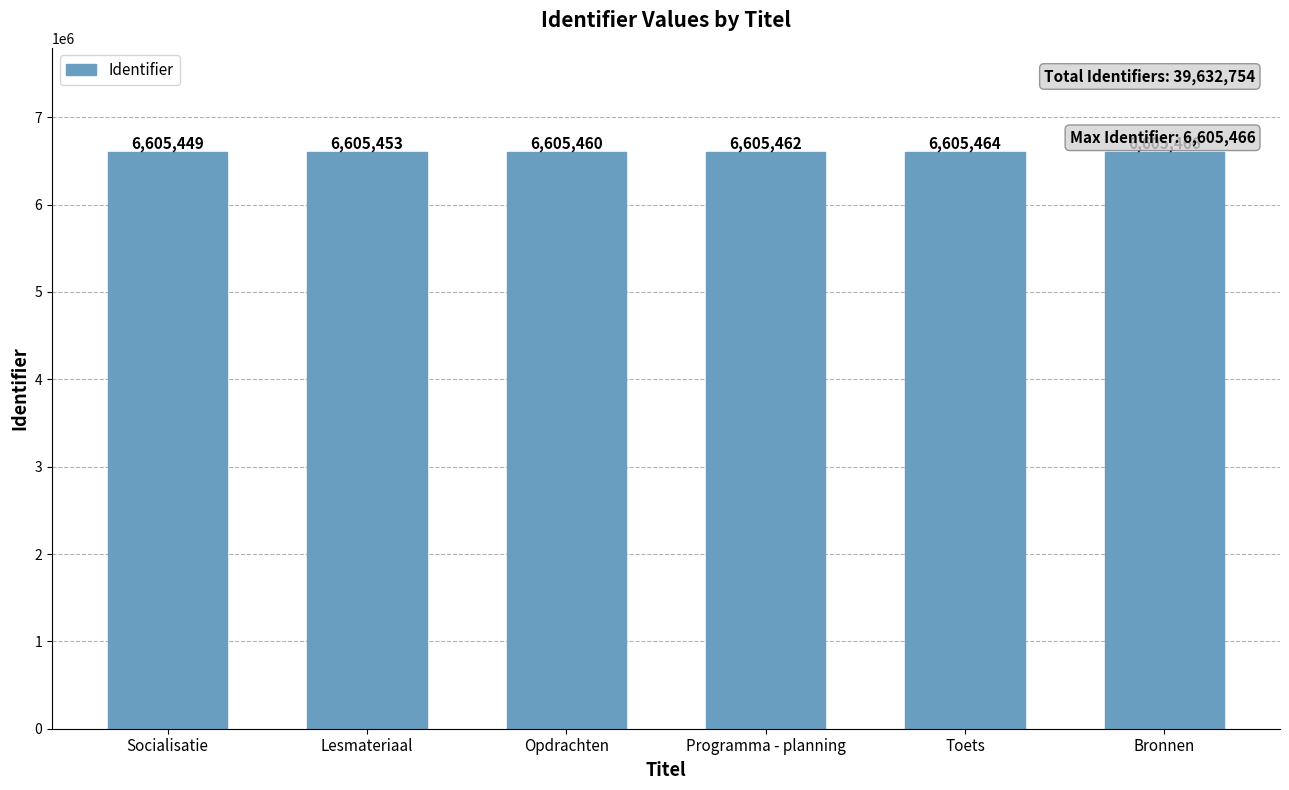

Between Opdrachten and Lesmateriaal, which is larger?

Opdrachten